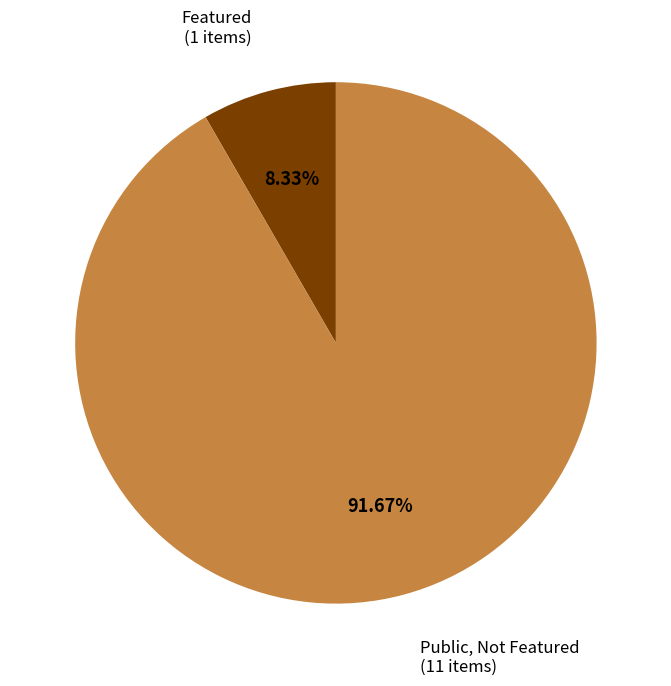

Is there a majority slice in this chart?

Yes